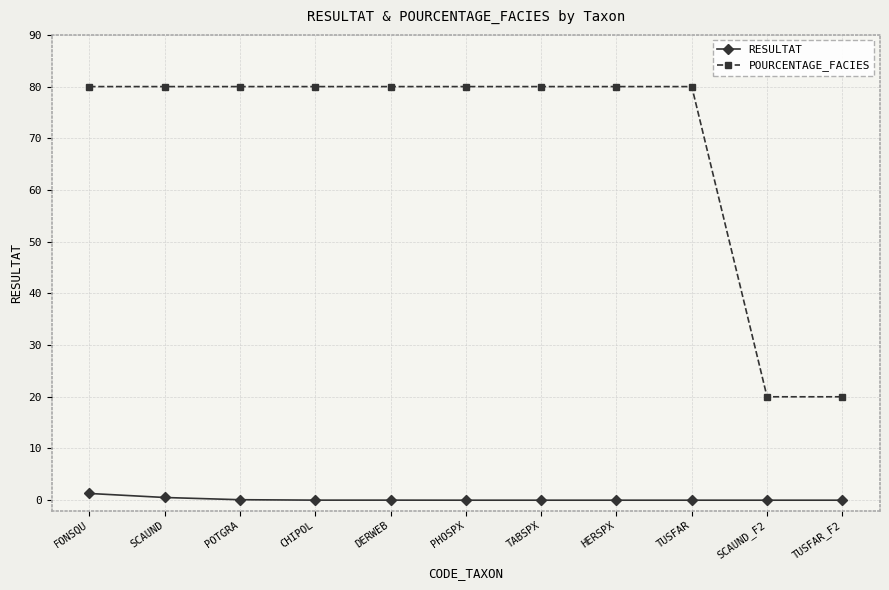

Which series changed the most between TUSFAR and SCAUND_F2?

POURCENTAGE_FACIES